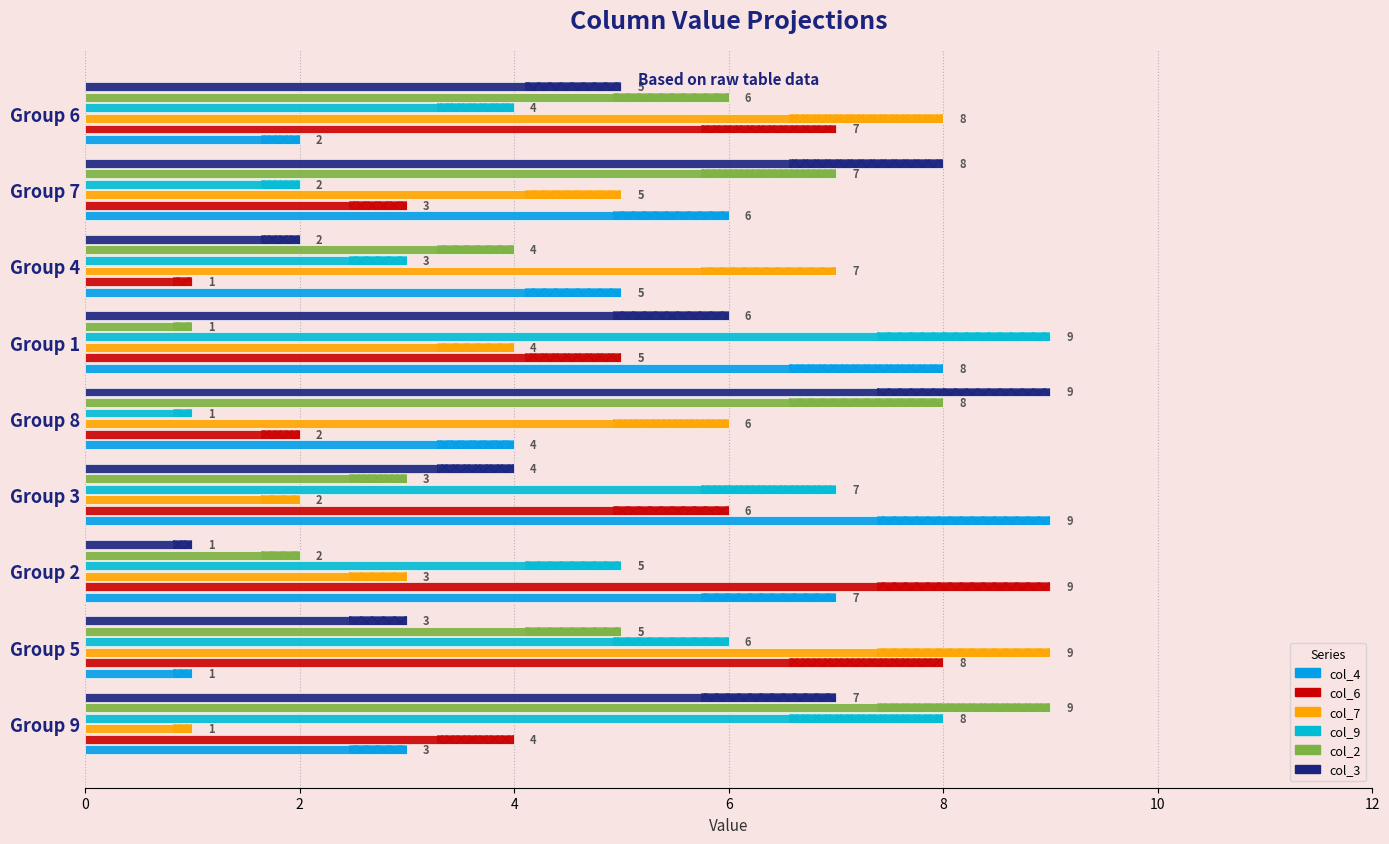

Count the col_2 values in the range 3 to 7.

5